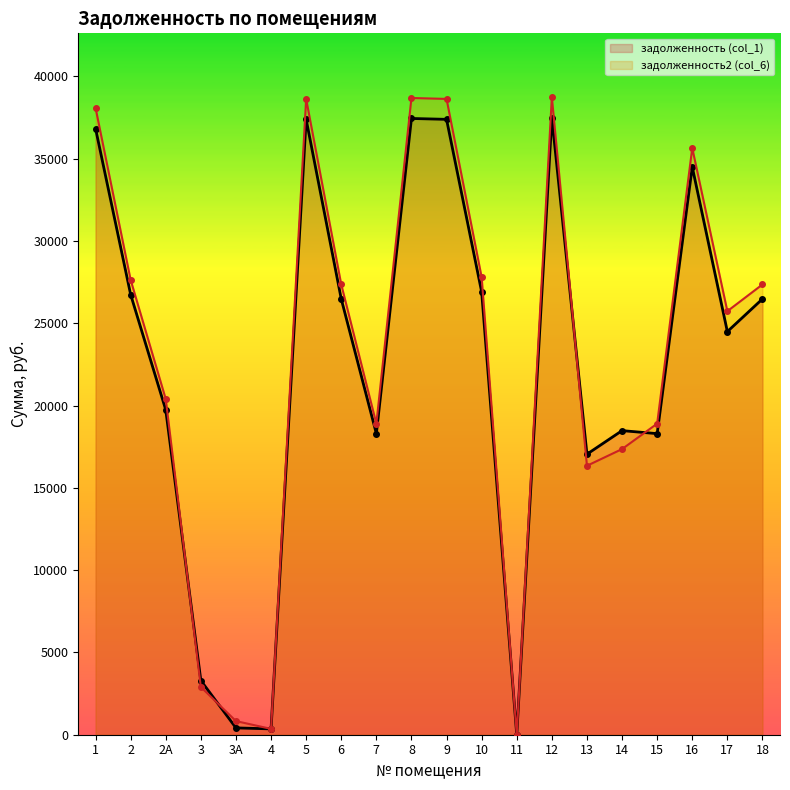

What is the label of the 20th point from the left?

18